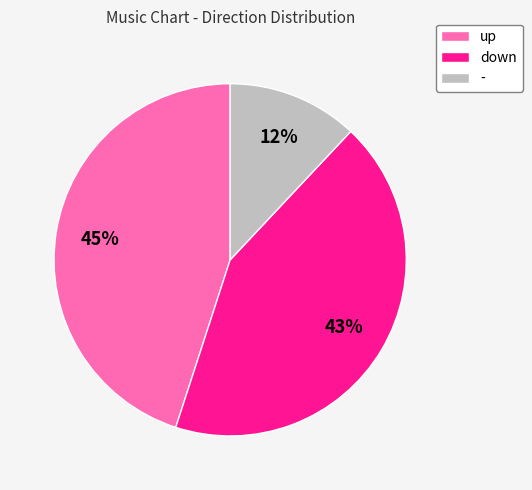

To the nearest percent, what is the combined percentage of up and -?

57%